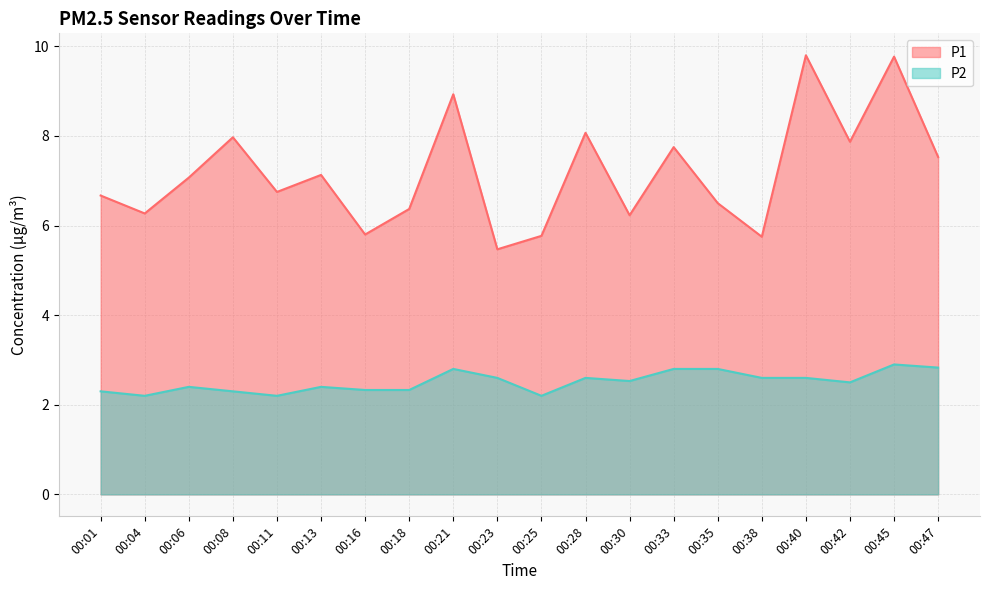

At which label does P1 first exceed 7?

00:06